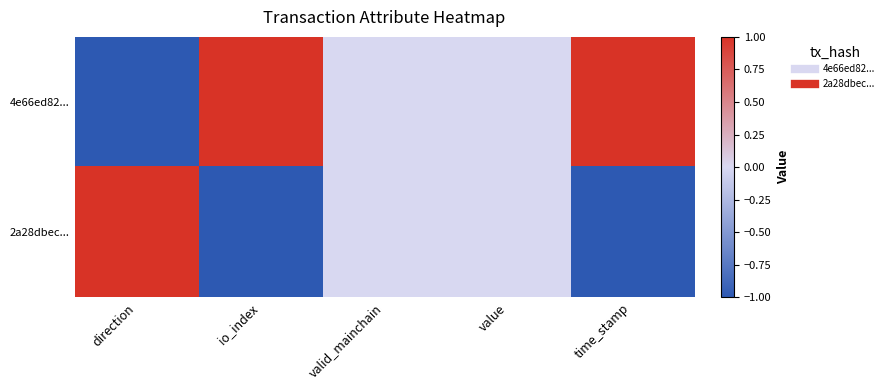

Which series has the widest spread of values?

4e66ed82...